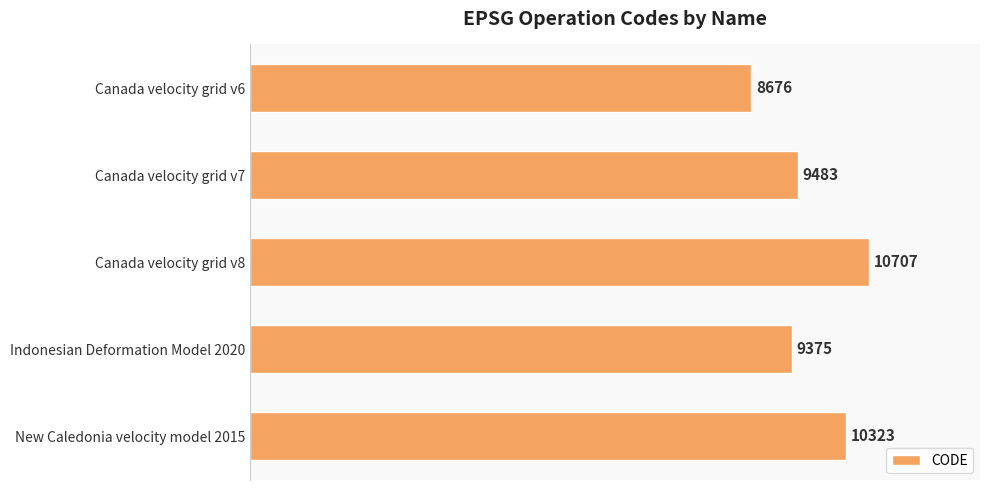

Rank the categories by value from lowest to highest.

Canada velocity grid v6, Indonesian Deformation Model 2020, Canada velocity grid v7, New Caledonia velocity model 2015, Canada velocity grid v8